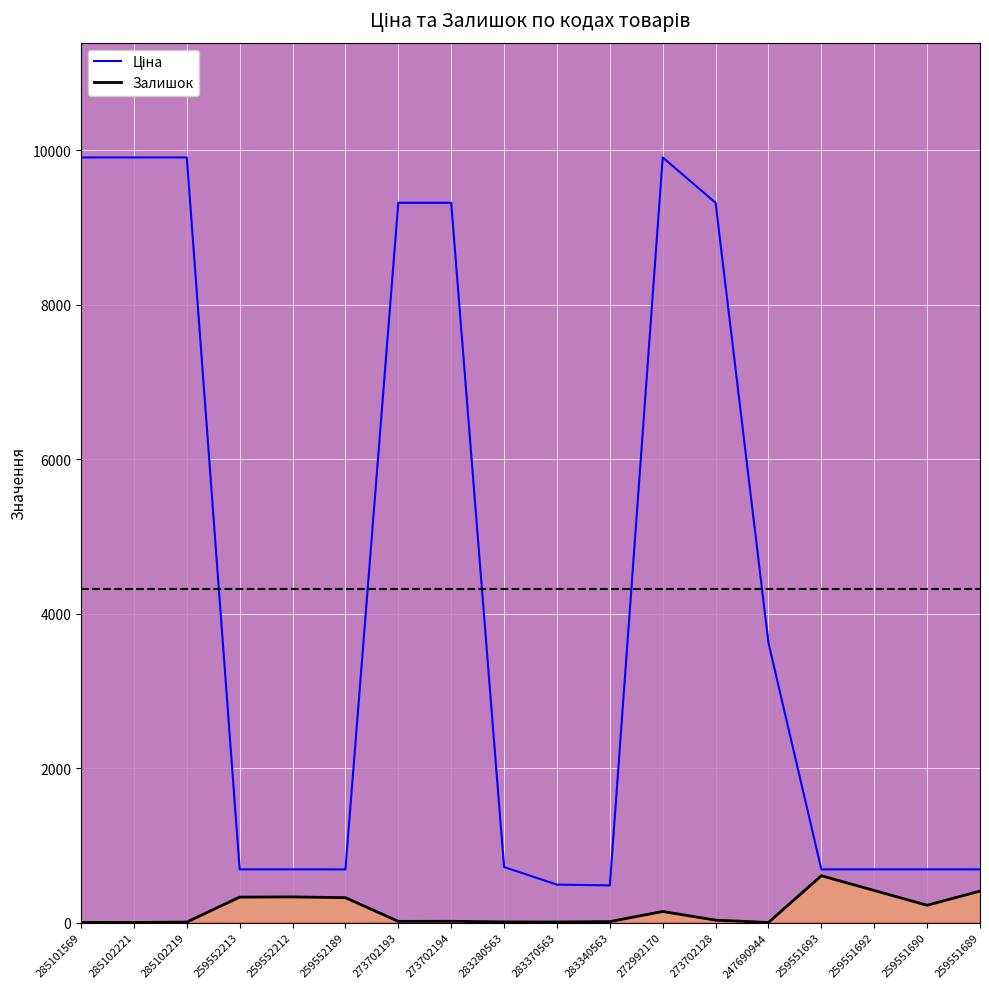

The value of Залишок at 273702193 is 28.7. True or false?

False